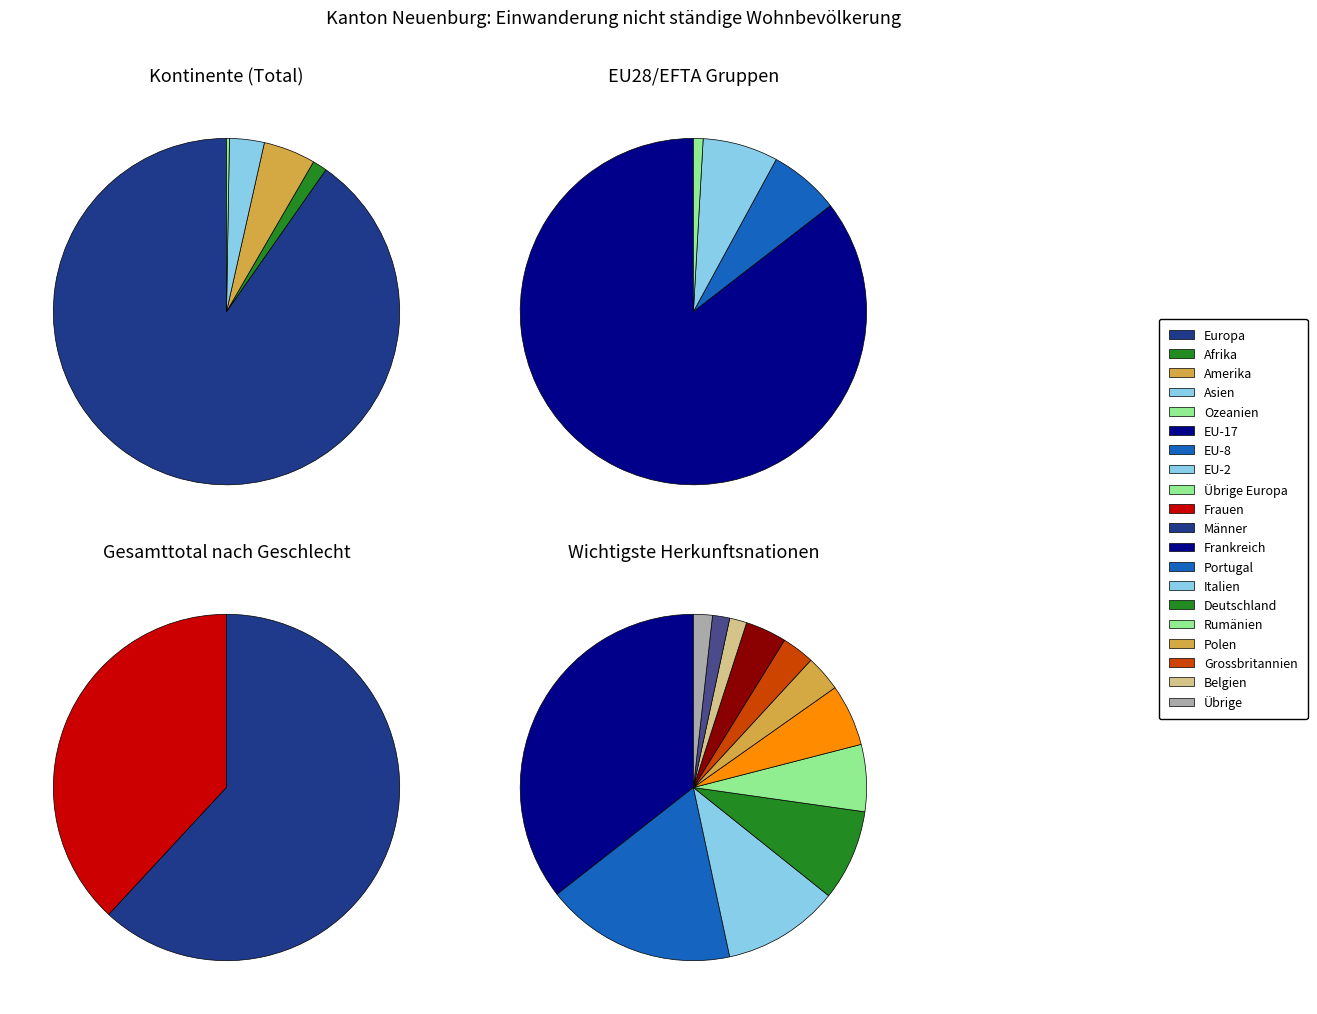

Between Herkunft unbekannt and Europa, which is larger?

Europa